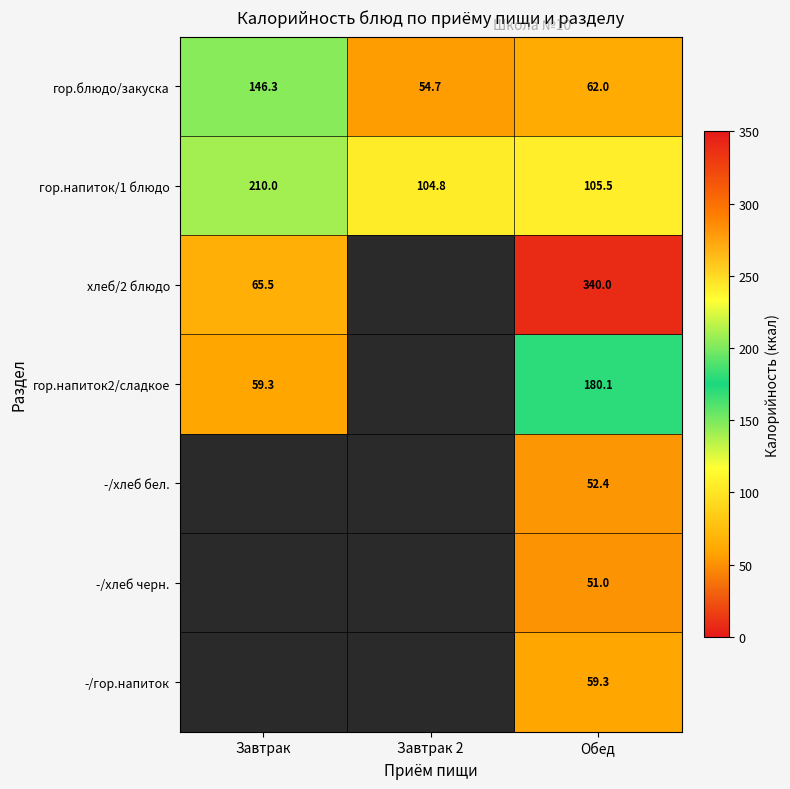

What is the spread (max minus min) of values at Обед?

289.0